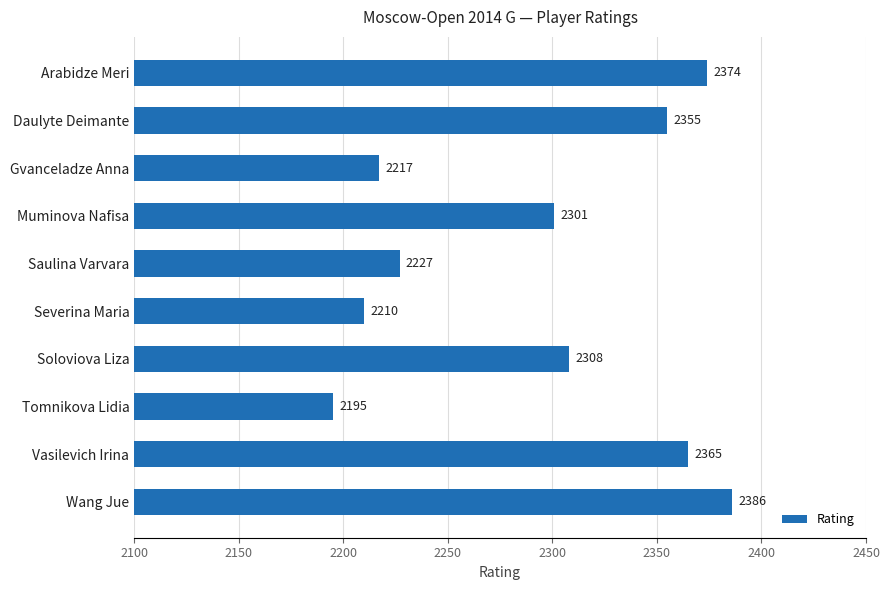

Where is the data nearest to the value 2290?

Muminova Nafisa